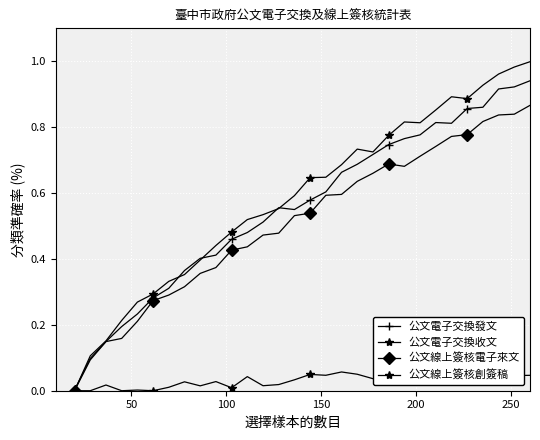

Which series changed the most between 250 and 14?

公文電子交換收文